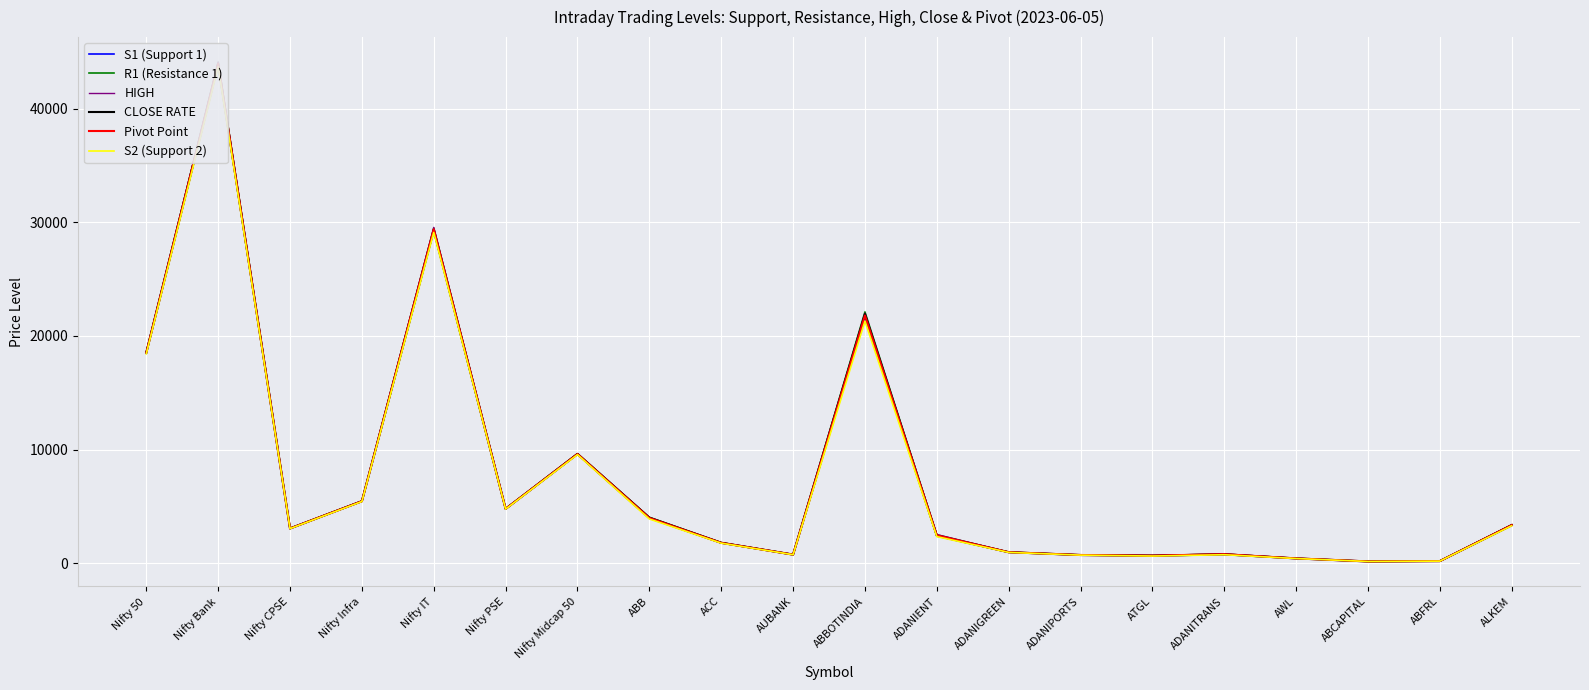

Where is Pivot Point nearest to the value 22060?

ABBOTINDIA